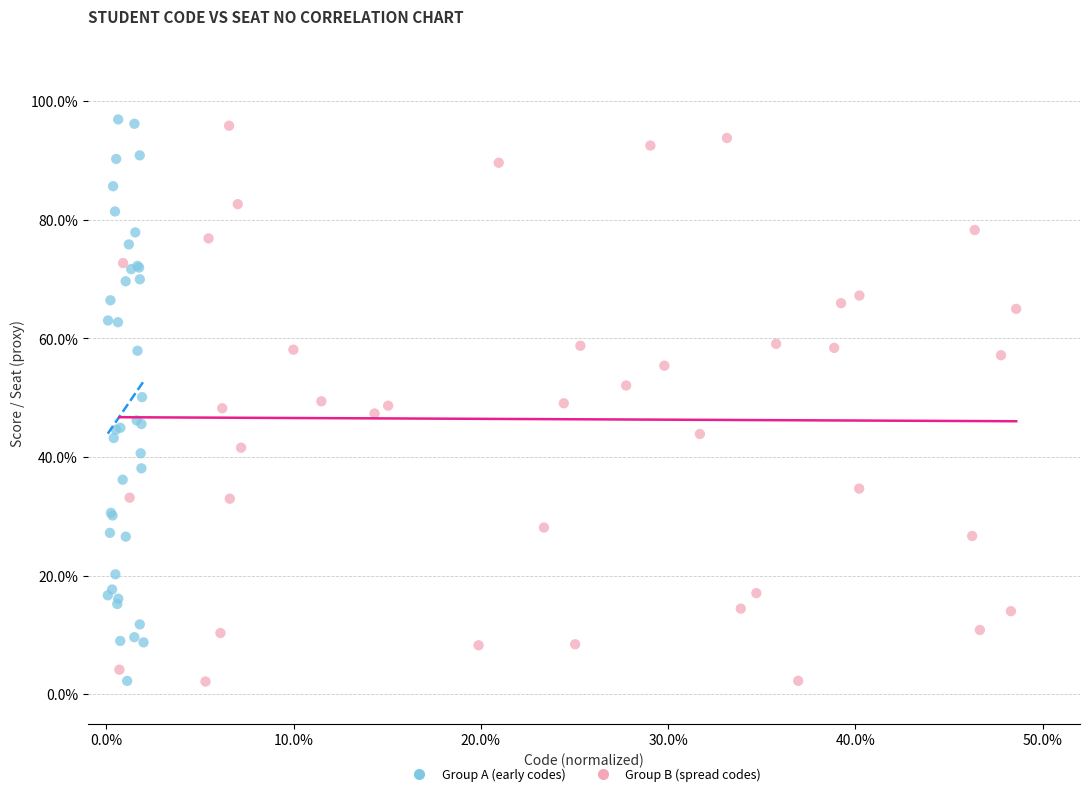

What are all the series names shown in the legend?

Group A (early codes), Group B (spread codes)